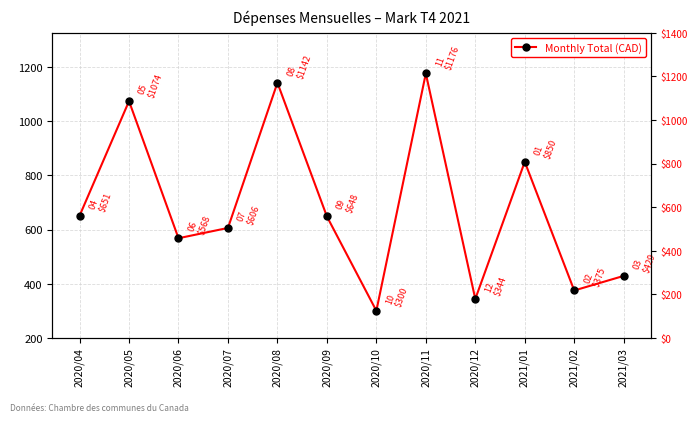

Does the chart display data point markers on the line(s)?

Yes